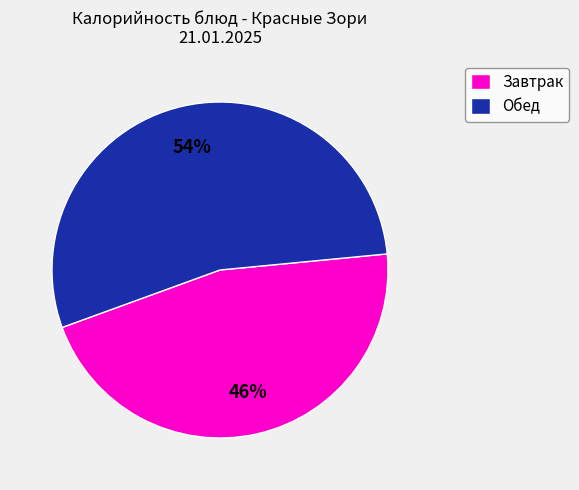

To the nearest percent, what portion does Завтрак represent?

46%